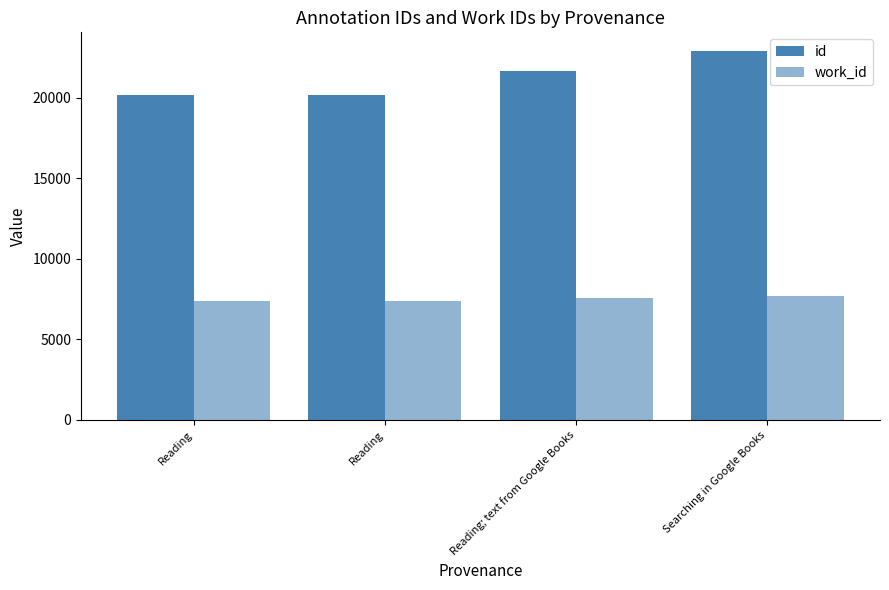

How many data points does each series have?

4